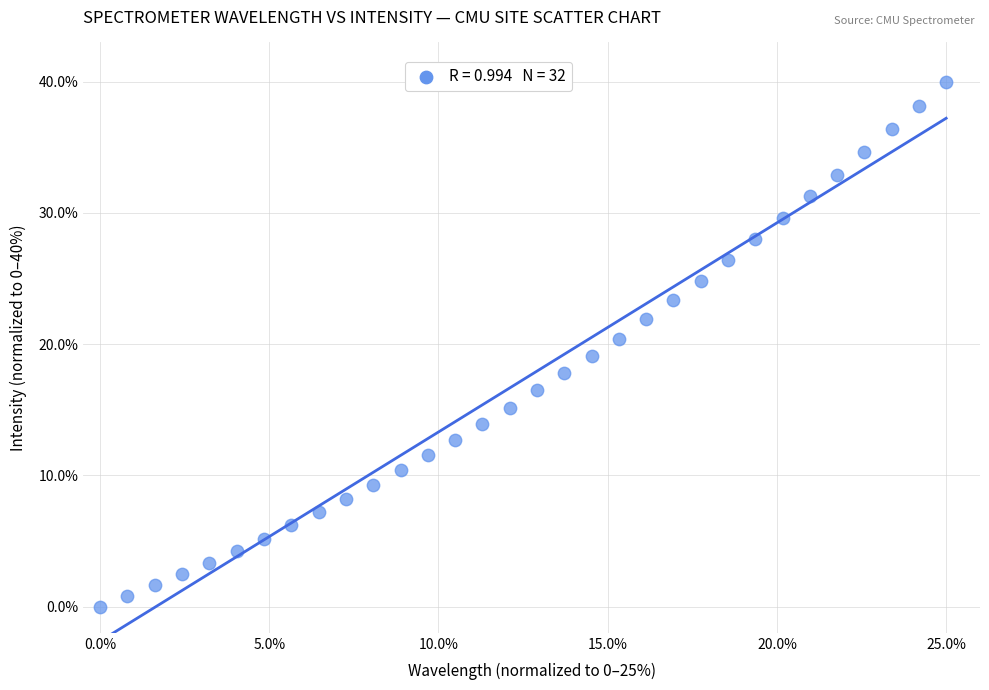

What is the range of Y values (max minus min)?

40.0